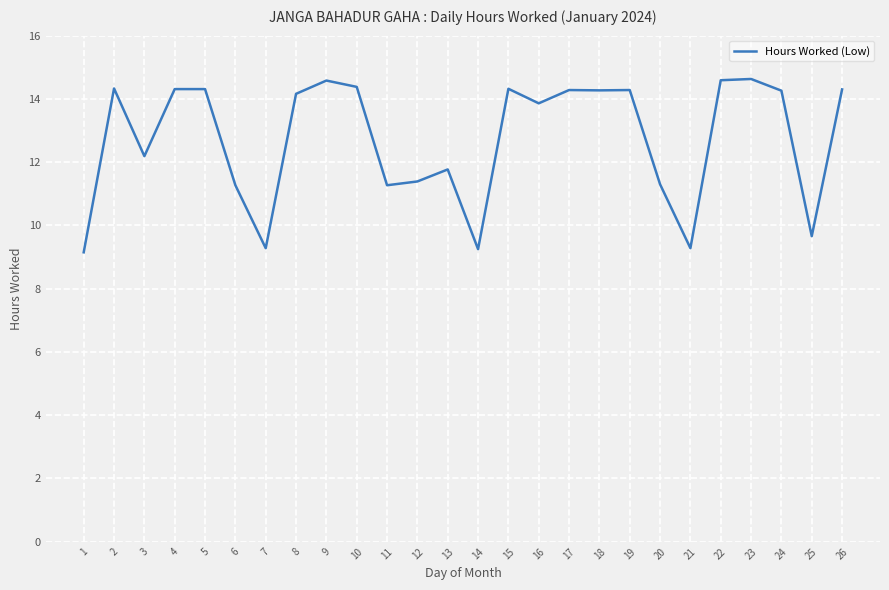

True or false: the data shows 9.3 at 21.

True